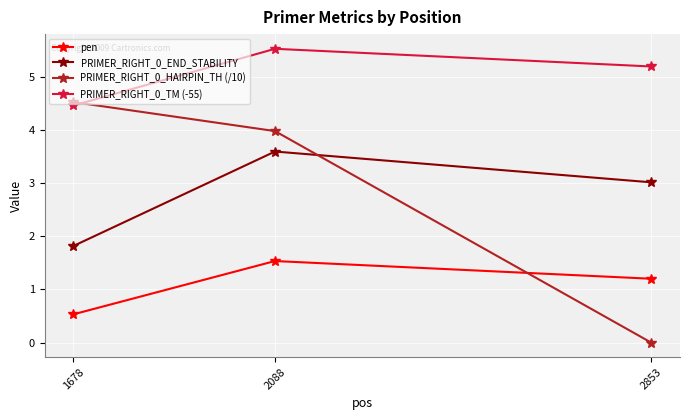

Which series changed the most between 1678 and 2088?

PRIMER_RIGHT_0_END_STABILITY